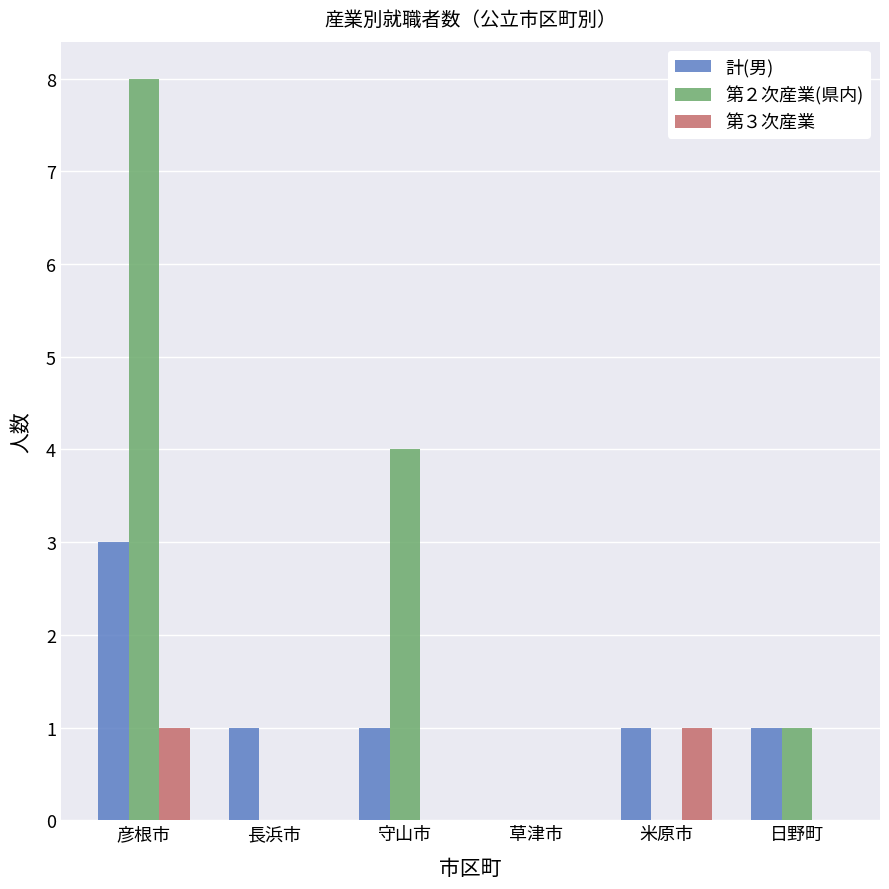

At which label does 計(男) first exceed 1?

彦根市